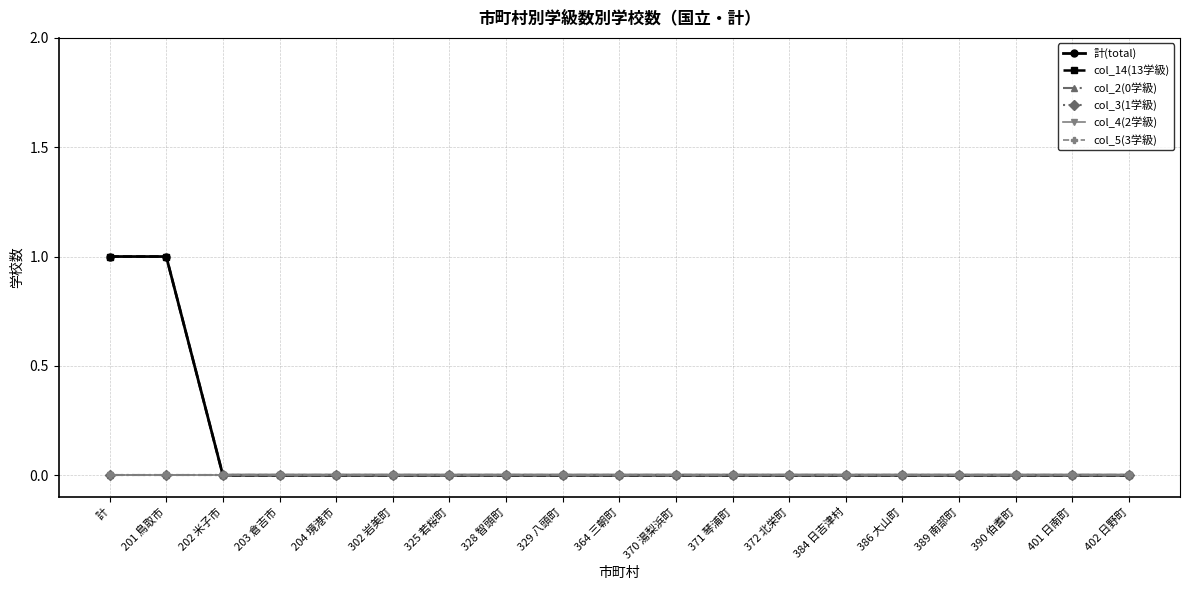

Reading right to left, what are all the values shown in this chart?

計(total): 0	0	0	0	0	0	0	0	0	0	0	0	0	0	0	0	0	1	1
col_14(13学級): 0	0	0	0	0	0	0	0	0	0	0	0	0	0	0	0	0	1	1
col_2(0学級): 0	0	0	0	0	0	0	0	0	0	0	0	0	0	0	0	0	0	0
col_3(1学級): 0	0	0	0	0	0	0	0	0	0	0	0	0	0	0	0	0	0	0
col_4(2学級): 0	0	0	0	0	0	0	0	0	0	0	0	0	0	0	0	0	0	0
col_5(3学級): 0	0	0	0	0	0	0	0	0	0	0	0	0	0	0	0	0	0	0